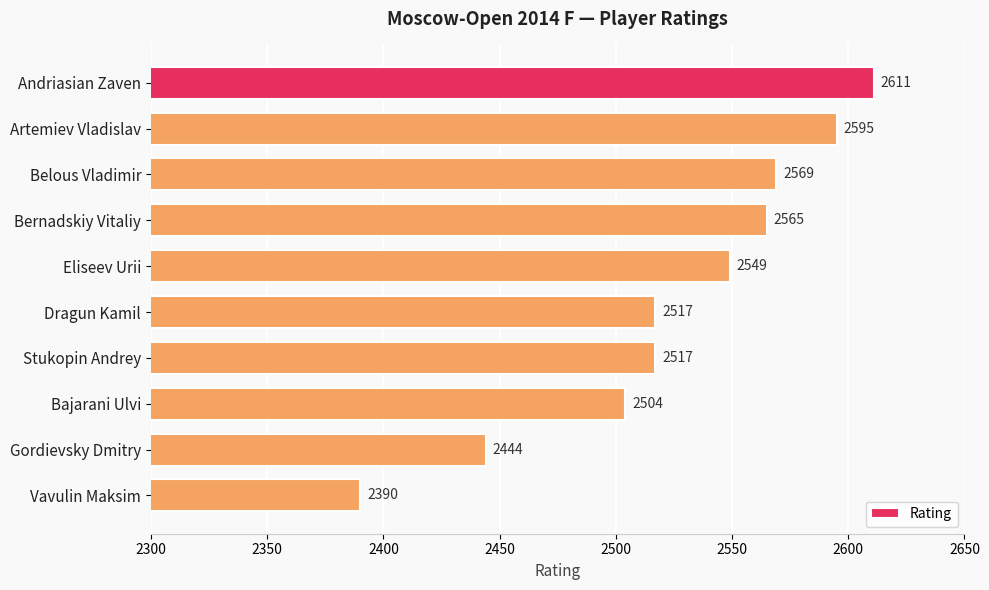

Does the chart contain any negative values?

No